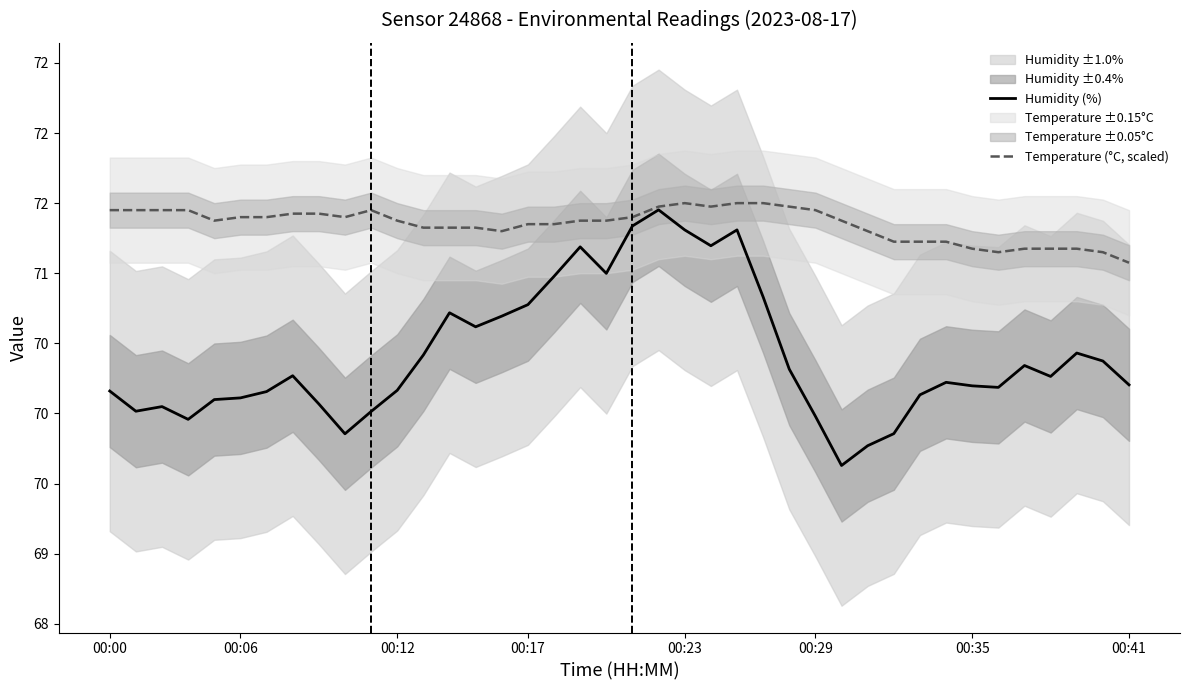

True or false: Humidity (%) has a value of 93.4 at 24.

False